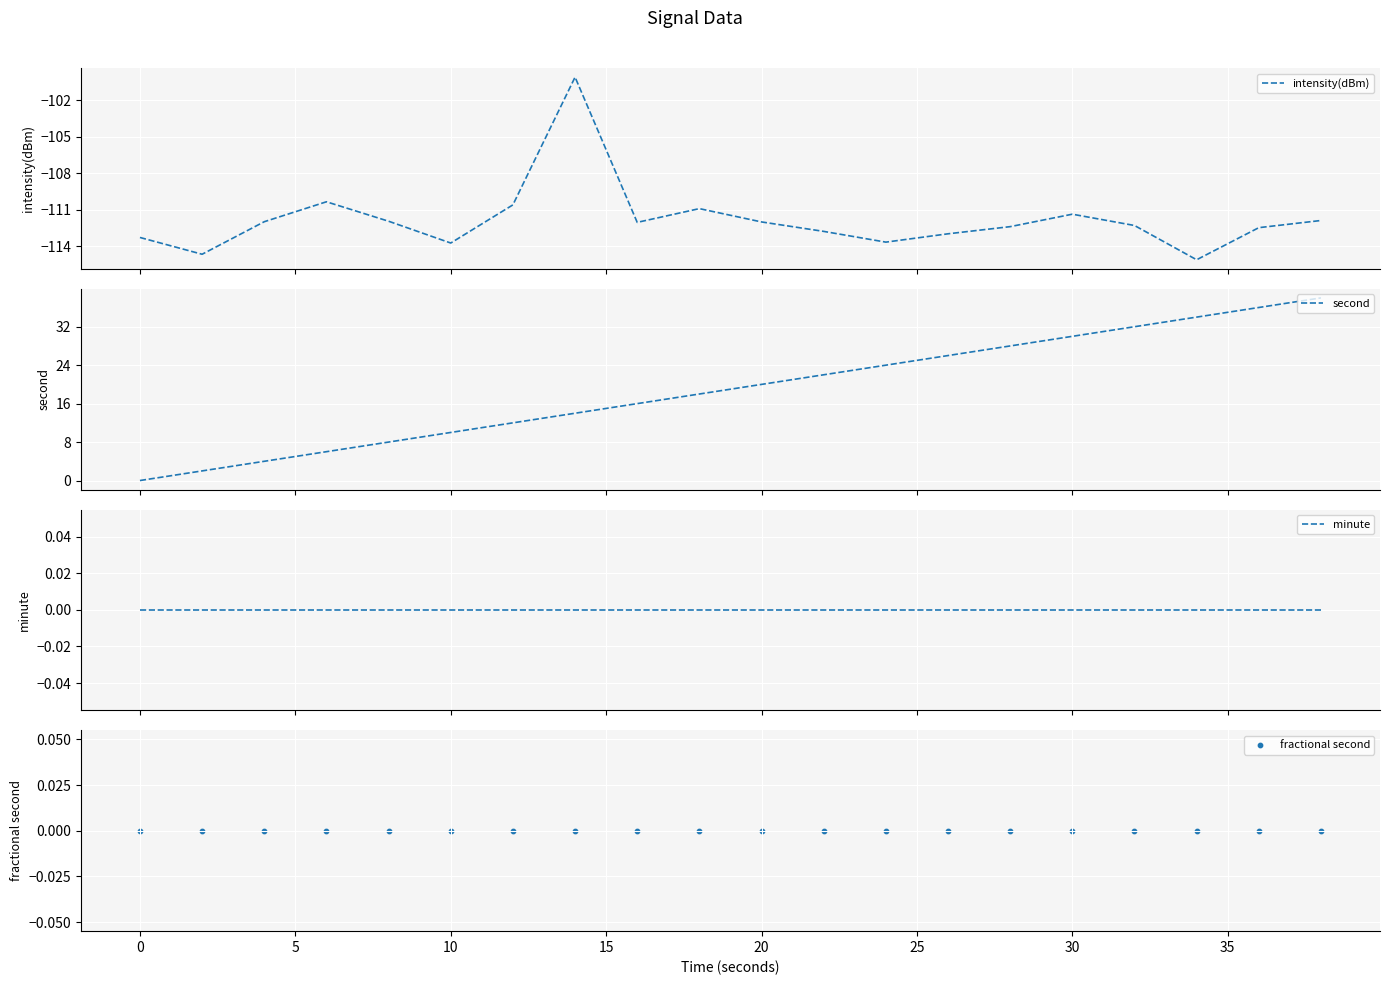

What is the highest value of the intensity(dBm) series?

-100.1